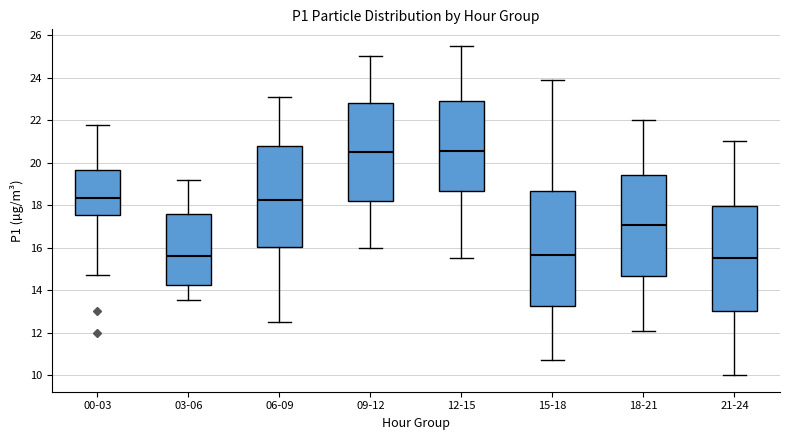

Reading left to right, transcribe this box plot: for each box, give where its median line is, the range the box spans, and where its two whiskers end, as read against the y-axis. The values are not printed on the chart, so give them approximately, as read against the axis.

00-03: median 18.4, box 17.6 to 19.6, whiskers 14.8 to 21.8
03-06: median 15.6, box 14.2 to 17.6, whiskers 13.6 to 19.2
06-09: median 18.2, box 16.0 to 20.8, whiskers 12.6 to 23.2
09-12: median 20.6, box 18.2 to 22.8, whiskers 16.0 to 25.0
12-15: median 20.6, box 18.6 to 23.0, whiskers 15.6 to 25.6
15-18: median 15.6, box 13.2 to 18.6, whiskers 10.8 to 24.0
18-21: median 17.0, box 14.6 to 19.4, whiskers 12.2 to 22.0
21-24: median 15.6, box 13.0 to 18.0, whiskers 10.0 to 21.0